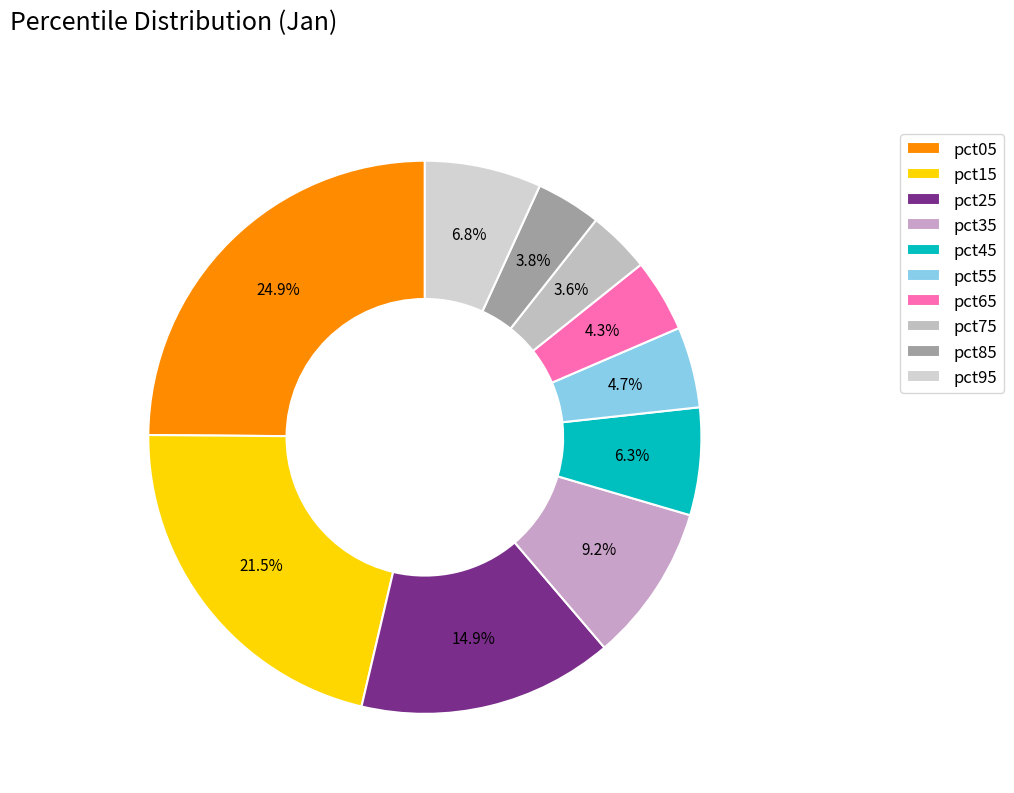

To the nearest percent, what is the average slice percentage?

10%